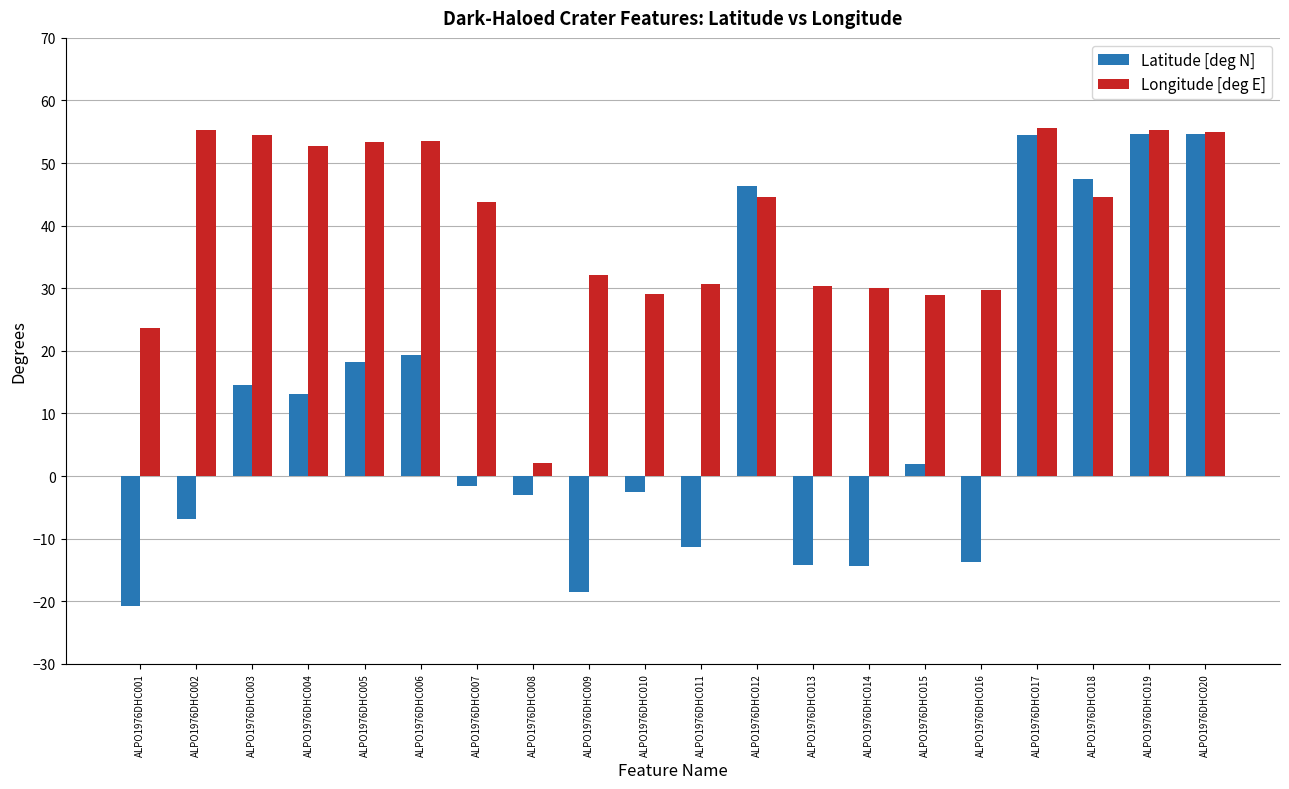

What is the maximum value for Latitude [deg N]?

54.7